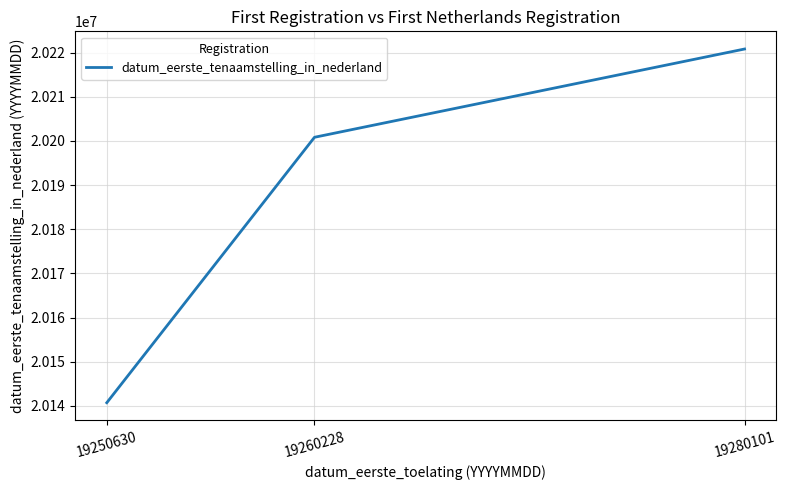

Count the values in the range 20140716 to 20220803.

3